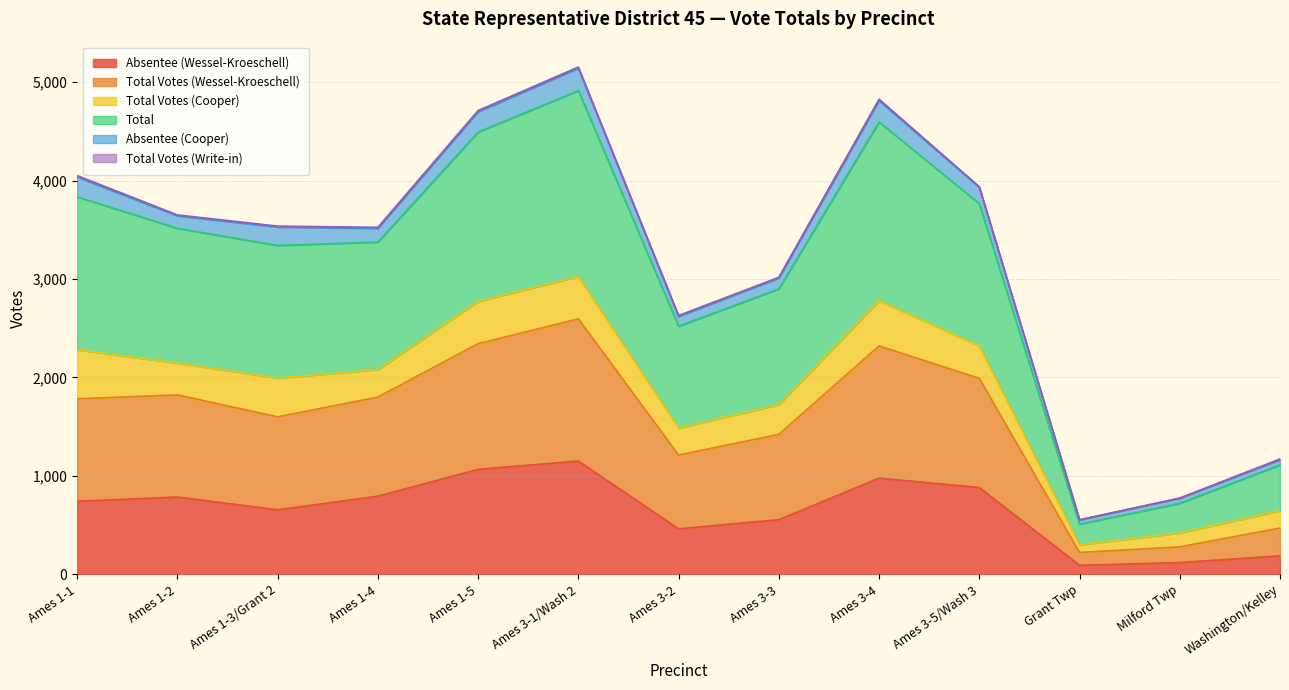

Does the chart display data point markers on the line(s)?

No